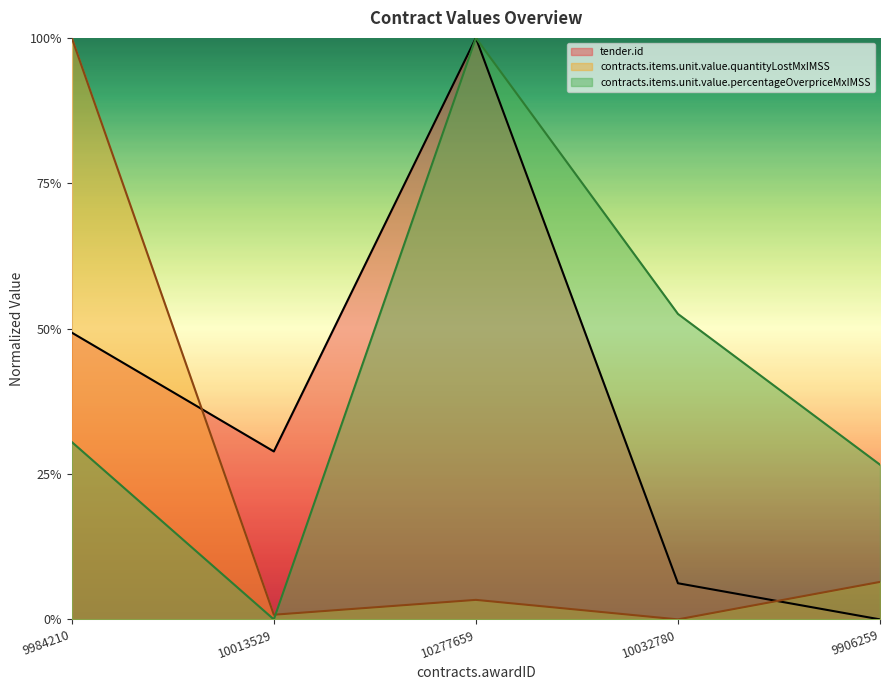

How many positive values does the tender.id series have?

4